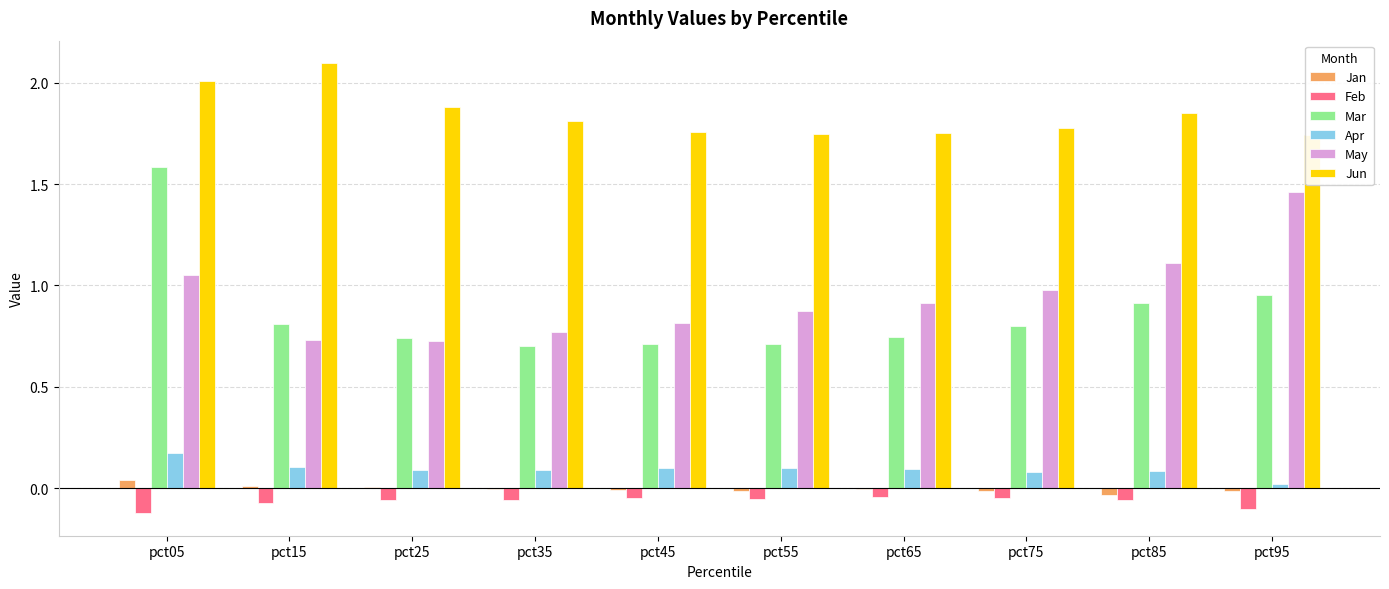

What is the maximum value for May?

1.5